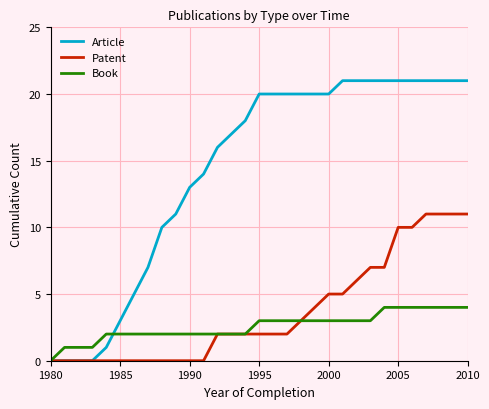

Which series has the widest spread of values?

Article